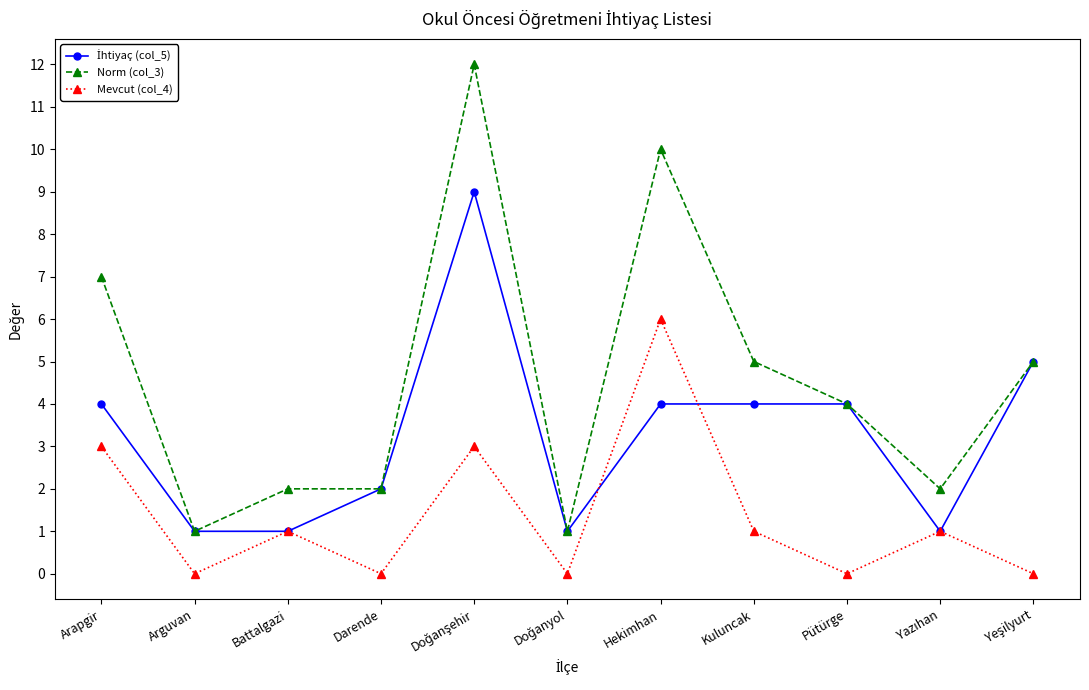

True or false: Mevcut (col_4) has a value of 3 at Arapgir.

True